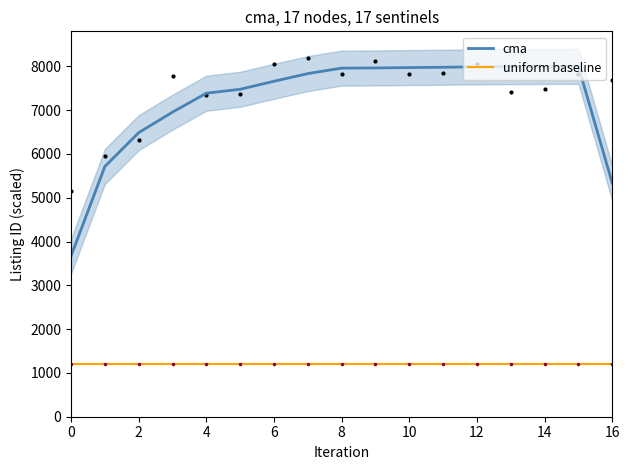

True or false: uniform baseline and cma cross at least once.

False